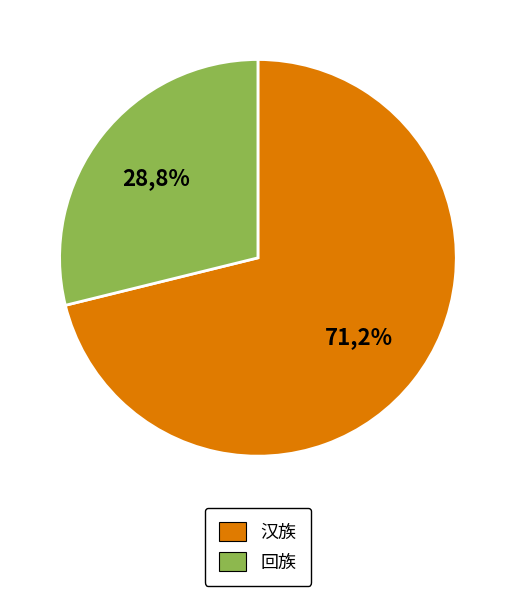

What percentage do 汉族 and 回族 together represent?

100.0%